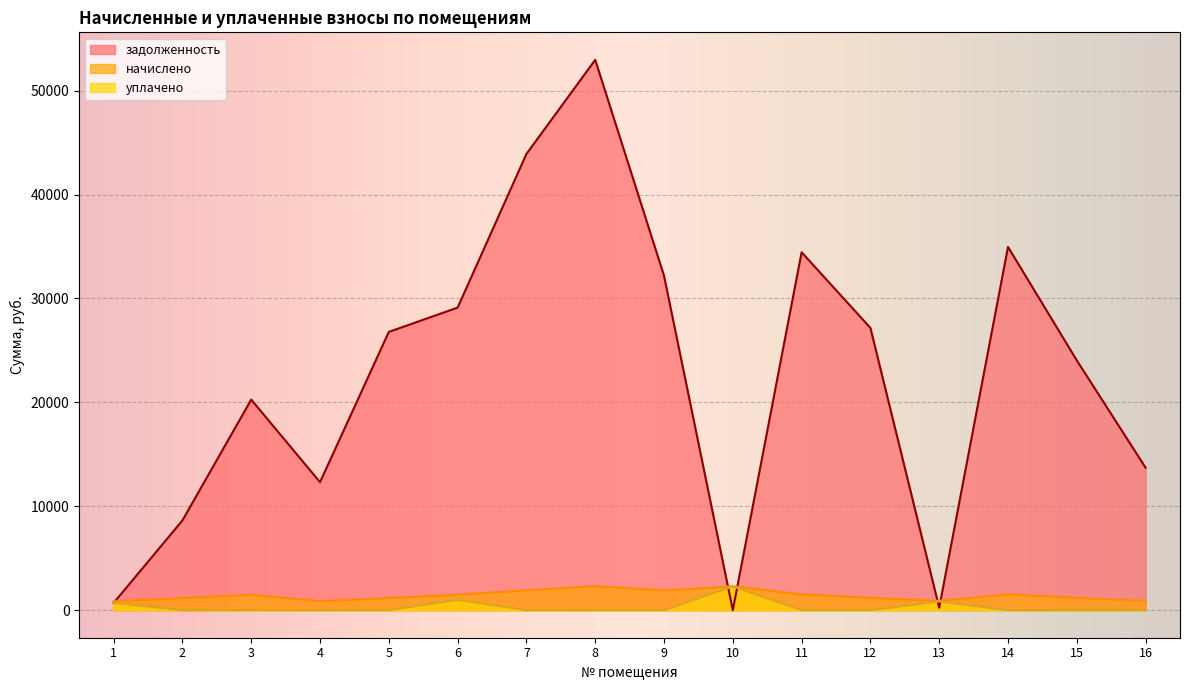

What are all the series names shown in the legend?

задолженность, начислено, уплачено